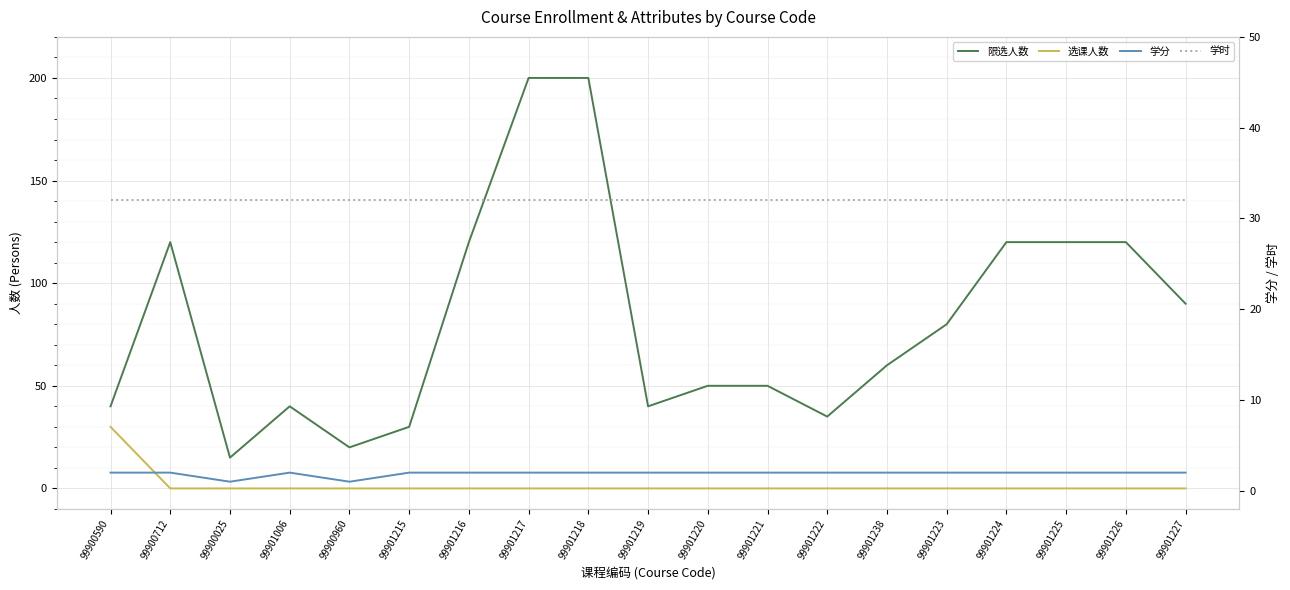

What is the minimum value for 限选人数?

15